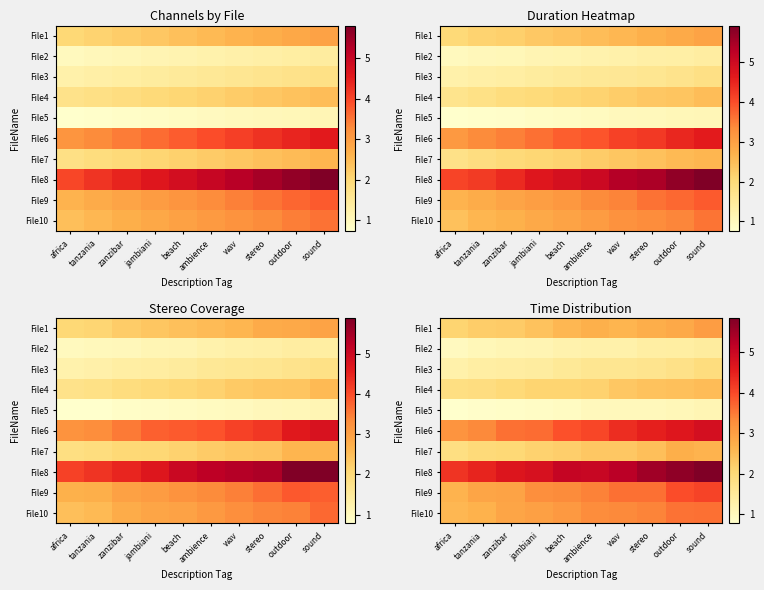

Is it true that row_4 equals 1.0 at ambience?

True